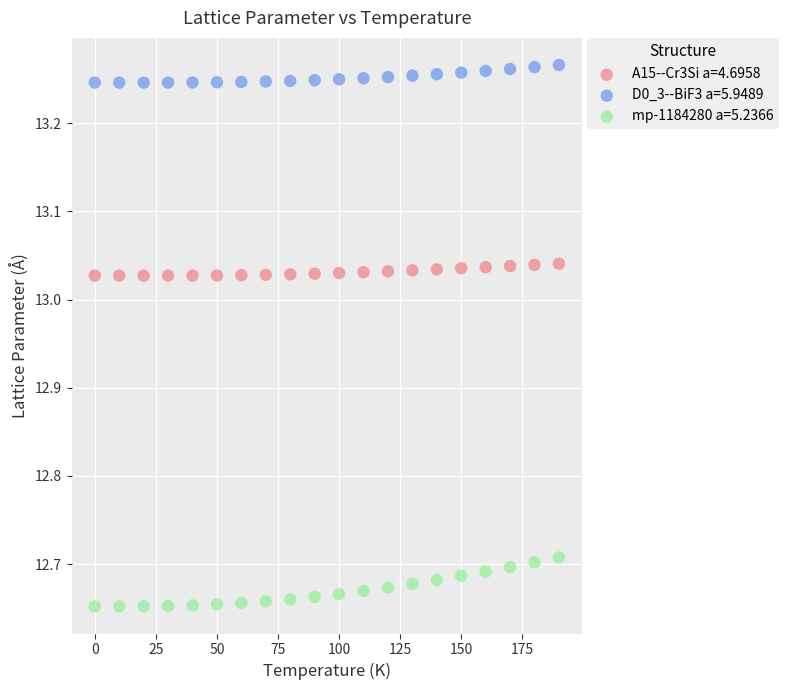

Across all data points, what is the range of Y values (max minus min)?

0.6